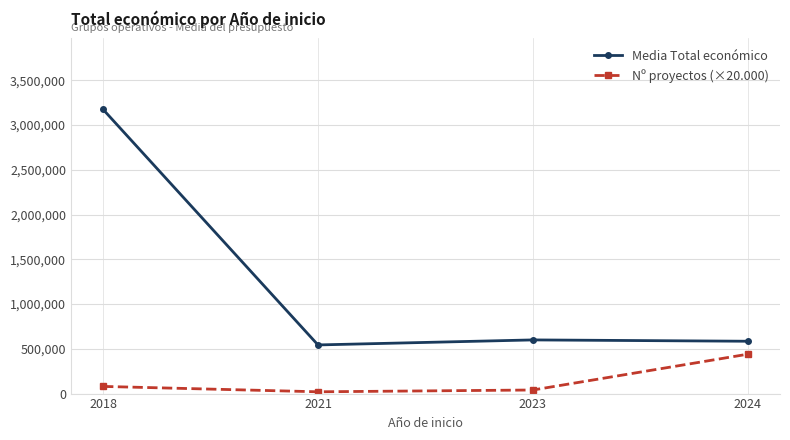

Count the number of data series in this chart.

2